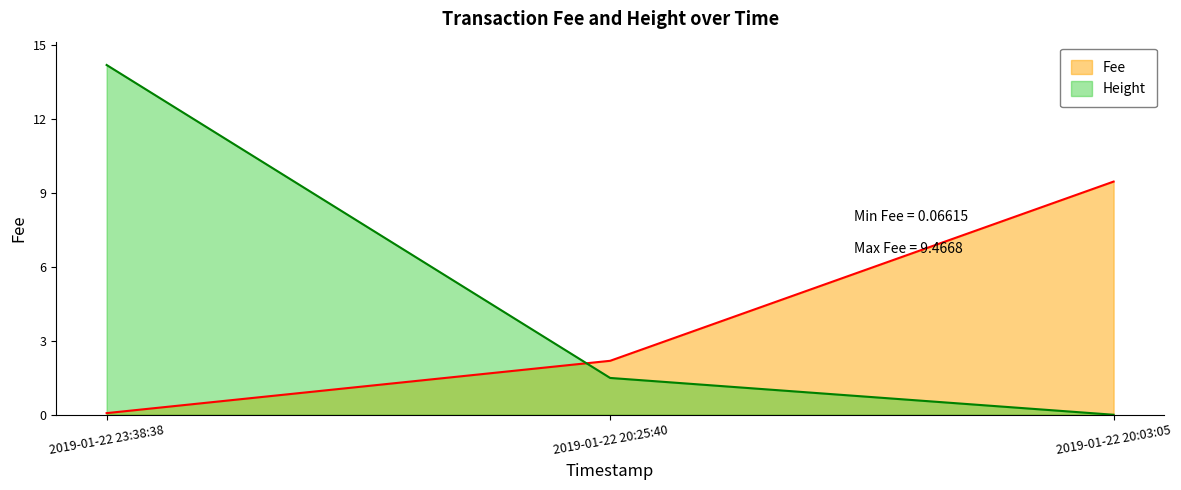

What is the average value of the Height series?

5.2